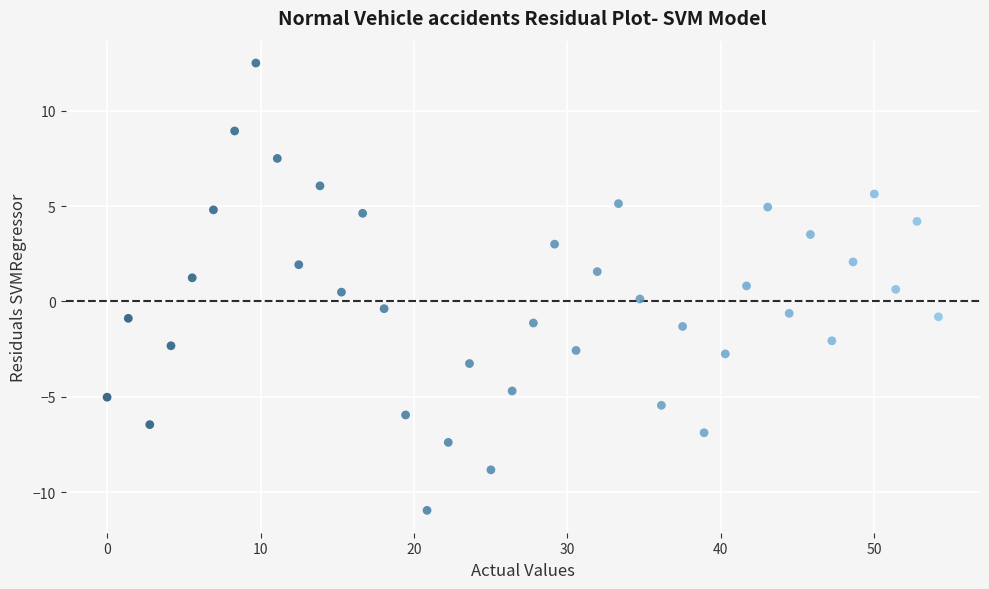

What is the range of Y values (max minus min)?

23.4